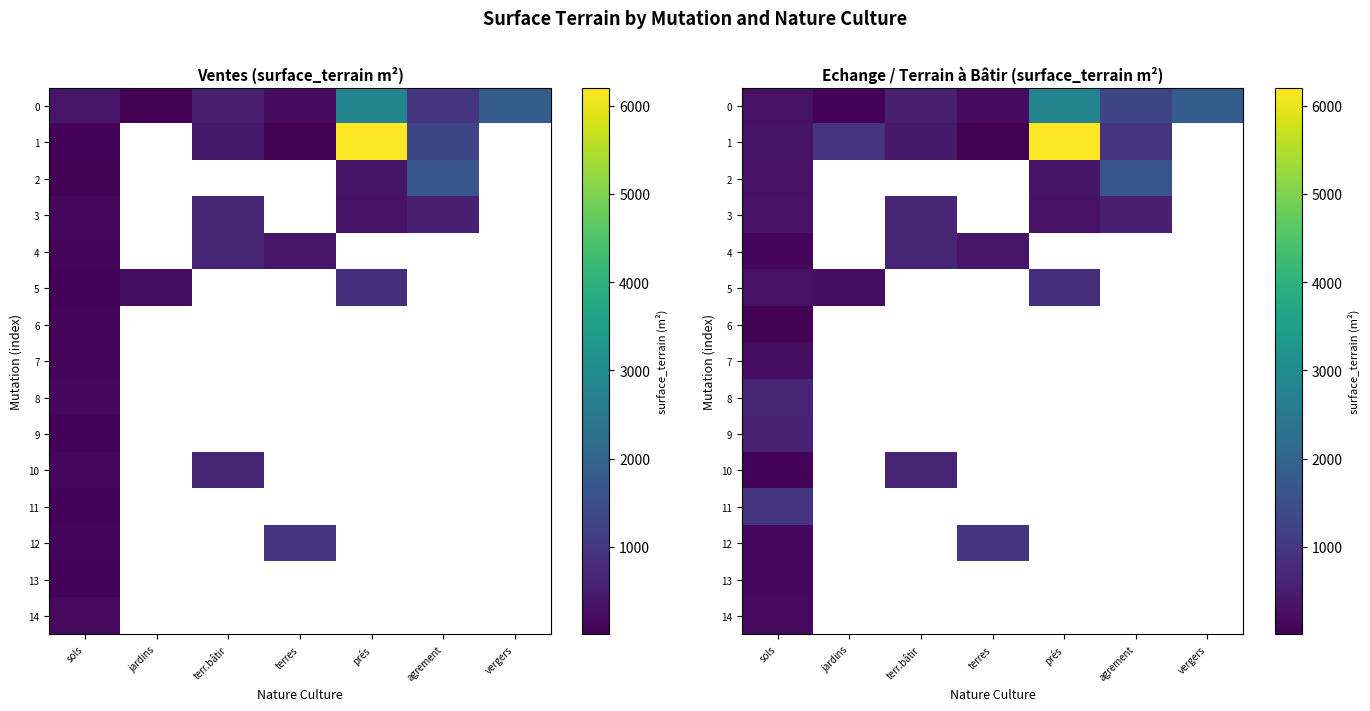

The value of 1 at terres is 9.0. True or false?

True